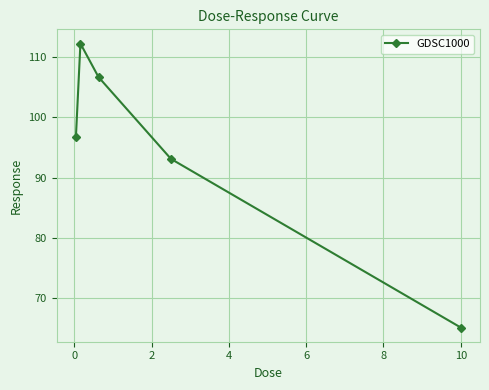

What is the minimum value shown in the chart?

65.2